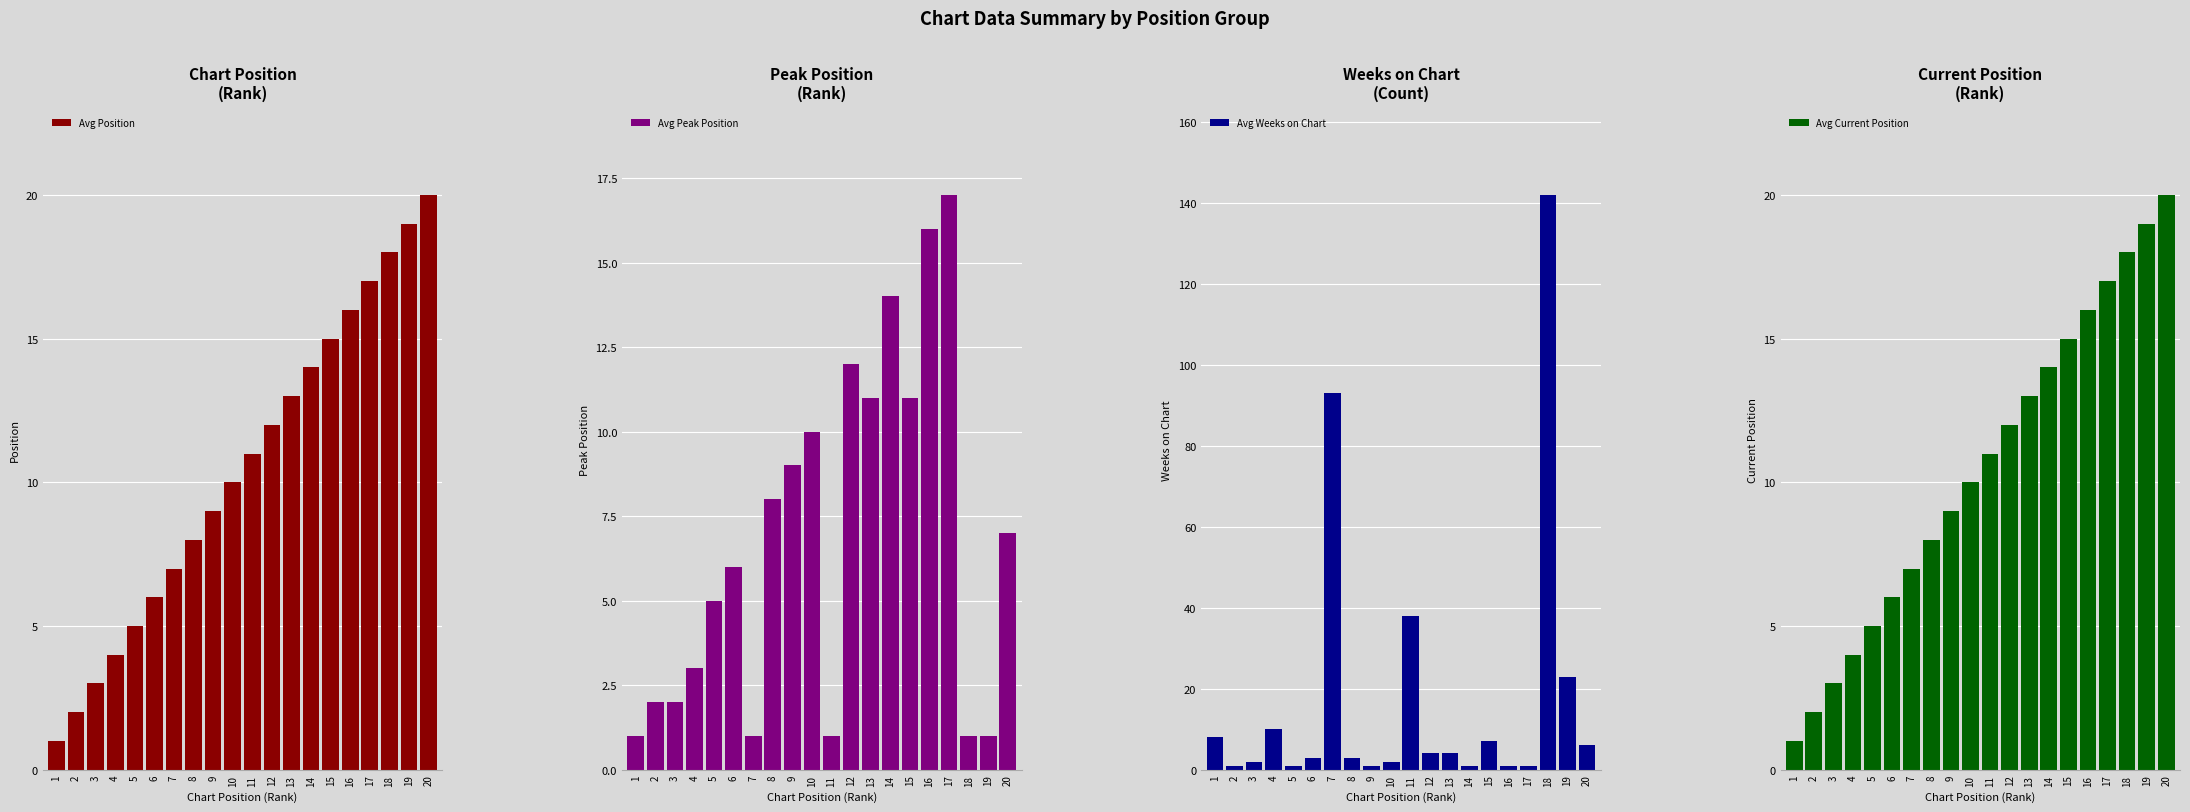

What is the total value across all series at 6?

21